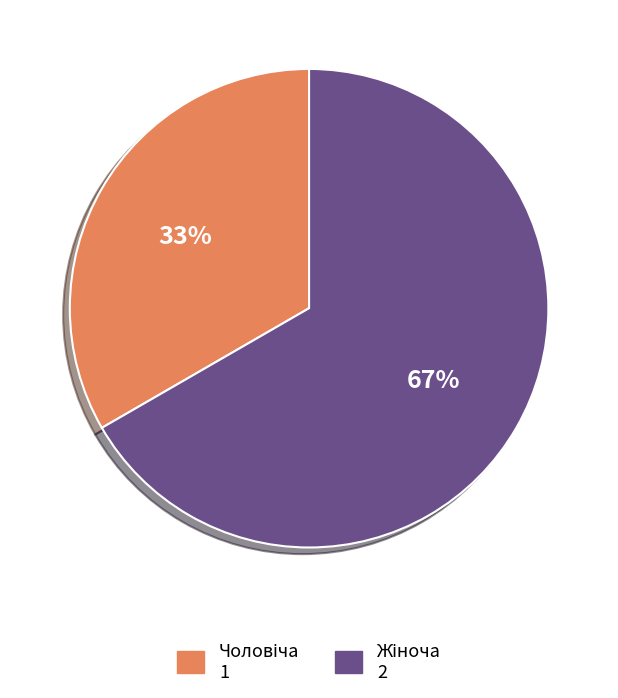

Is there a majority slice in this chart?

Yes